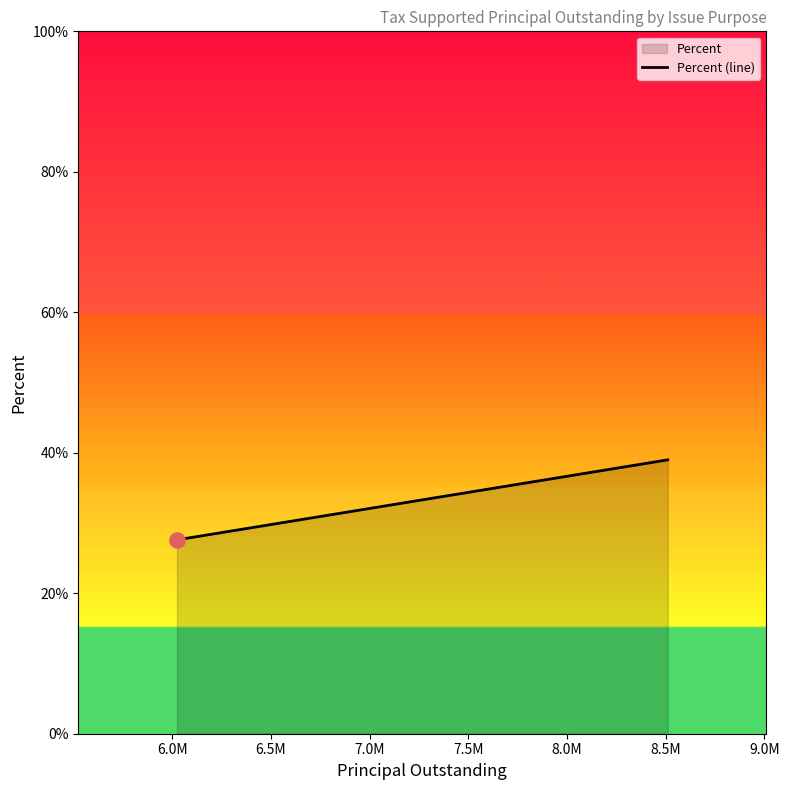

What is the minimum value shown in the chart?

27.6